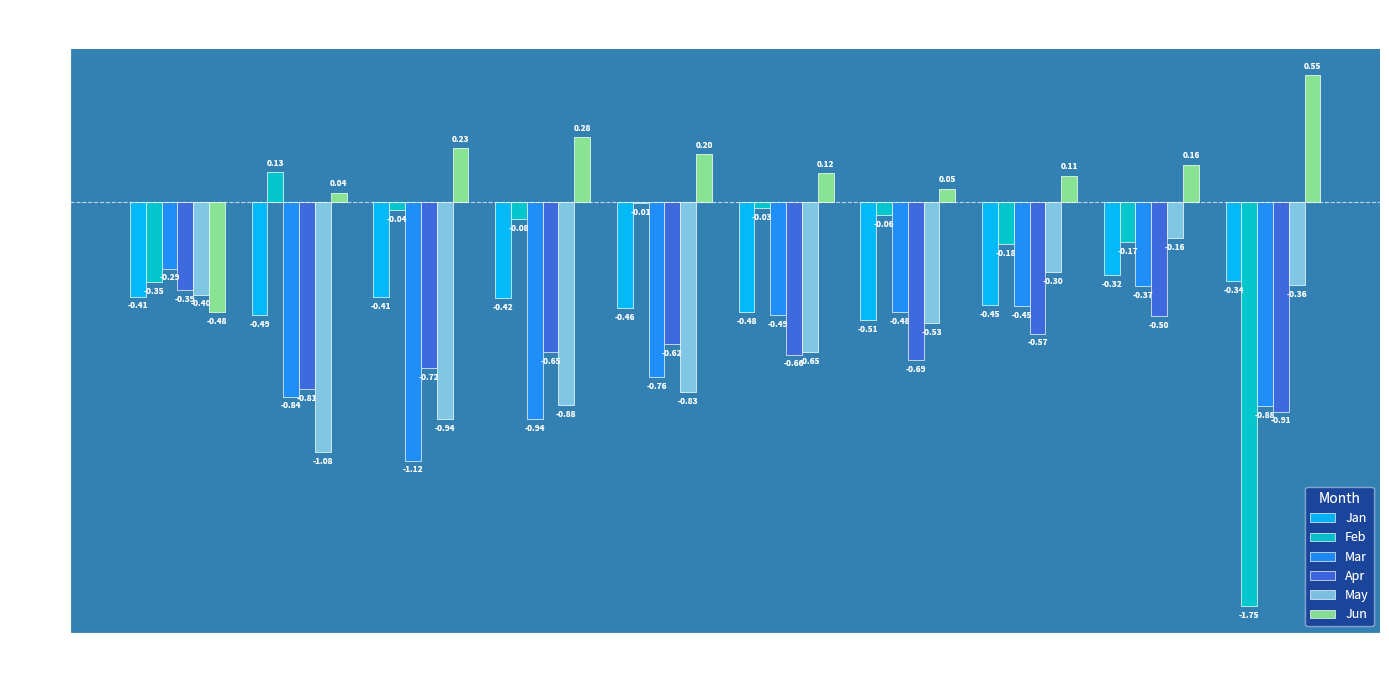

What is the sum of all Mar values?

-6.6